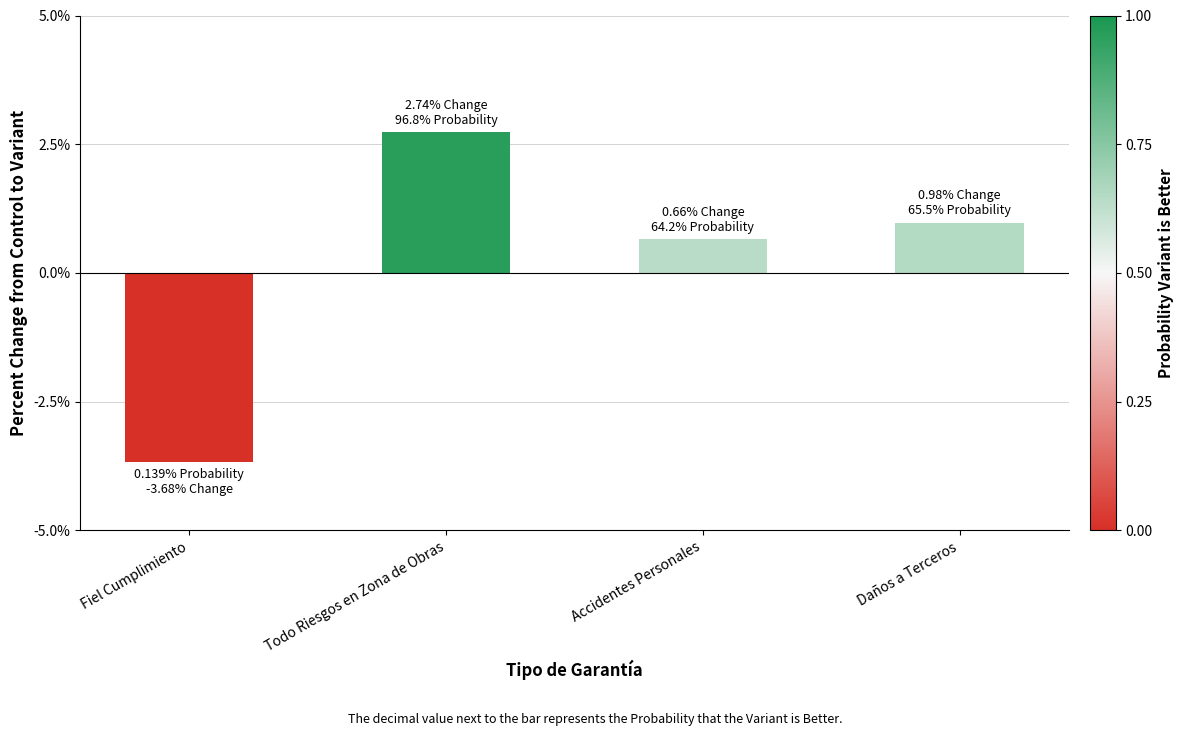

Rank the categories by value from highest to lowest.

Todo Riesgos en Zona de Obras, Daños a Terceros, Accidentes Personales, Fiel Cumplimiento